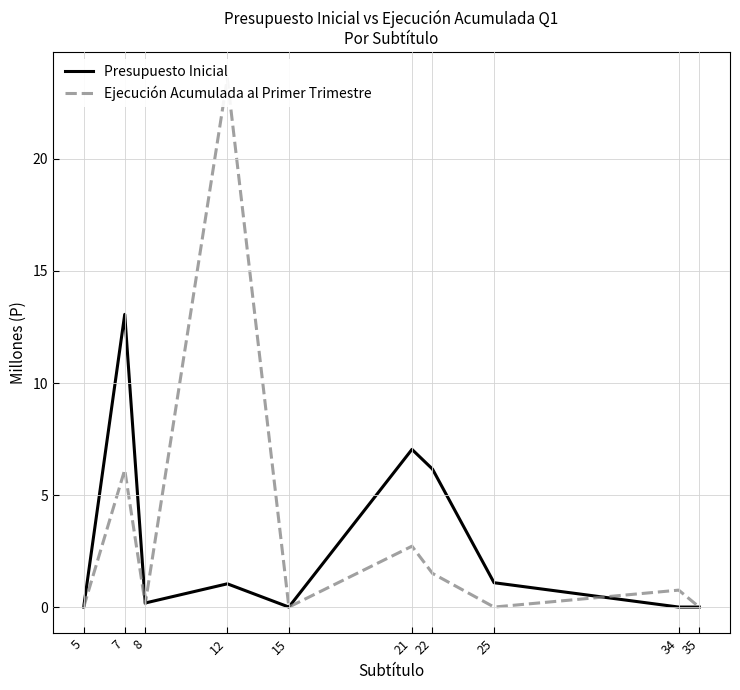

How many interior local valleys does the Presupuesto Inicial series have?

2